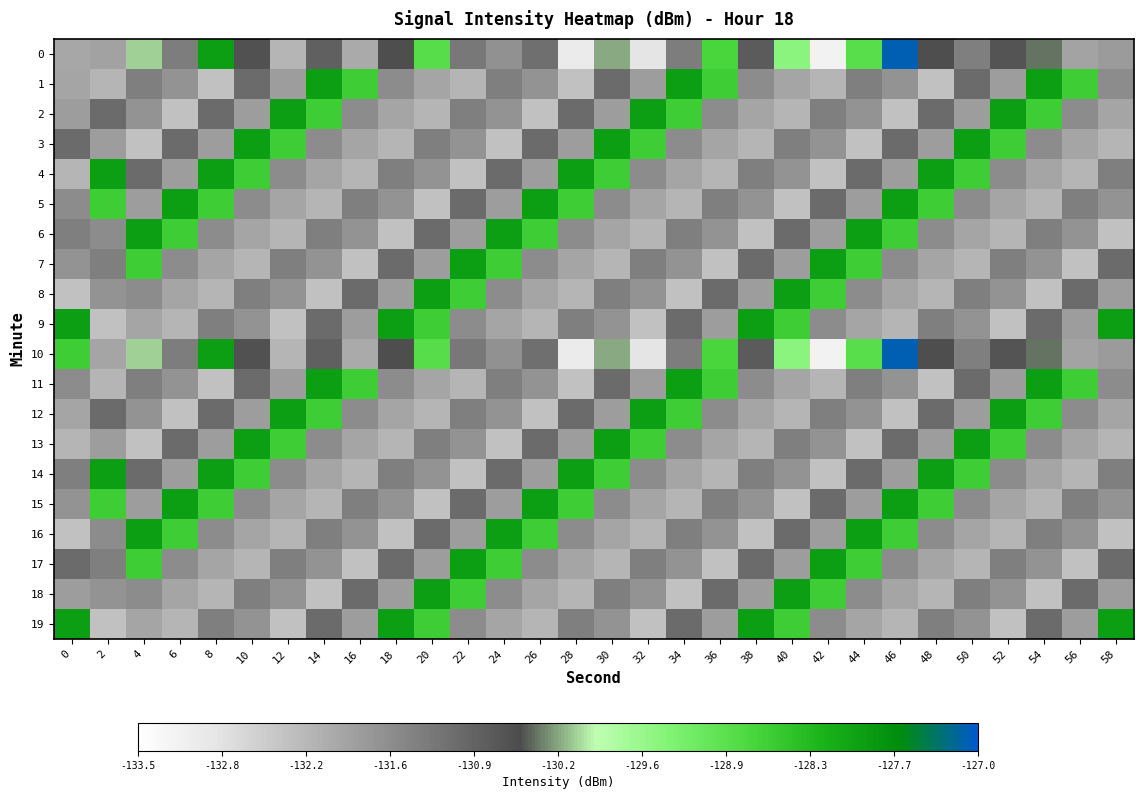

What is the difference between the highest and lowest values at 36?

3.7